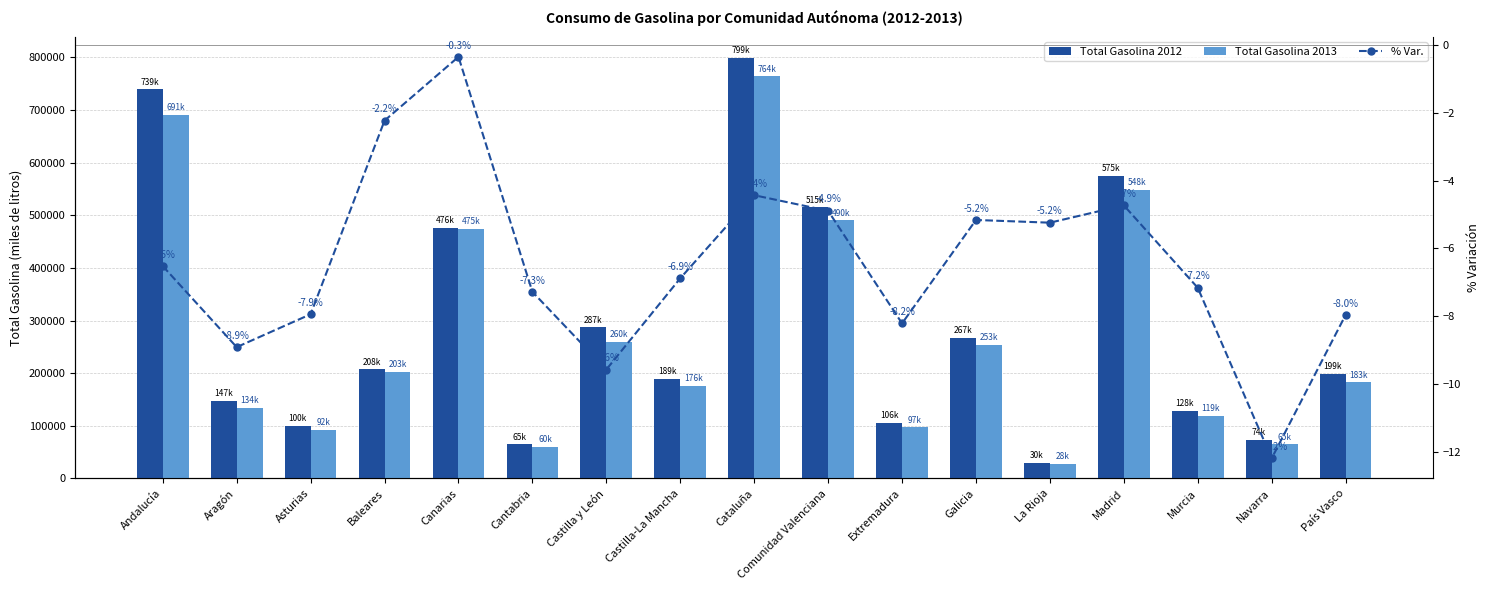

What is the average value of the Total Gasolina 2012 series?

288529.7